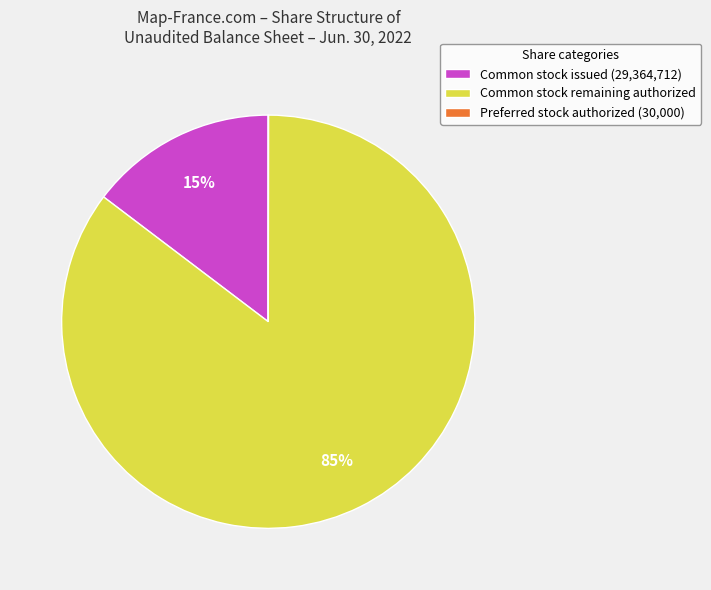

Does Common stock issued (29,364,712) represent more than half of the total?

No